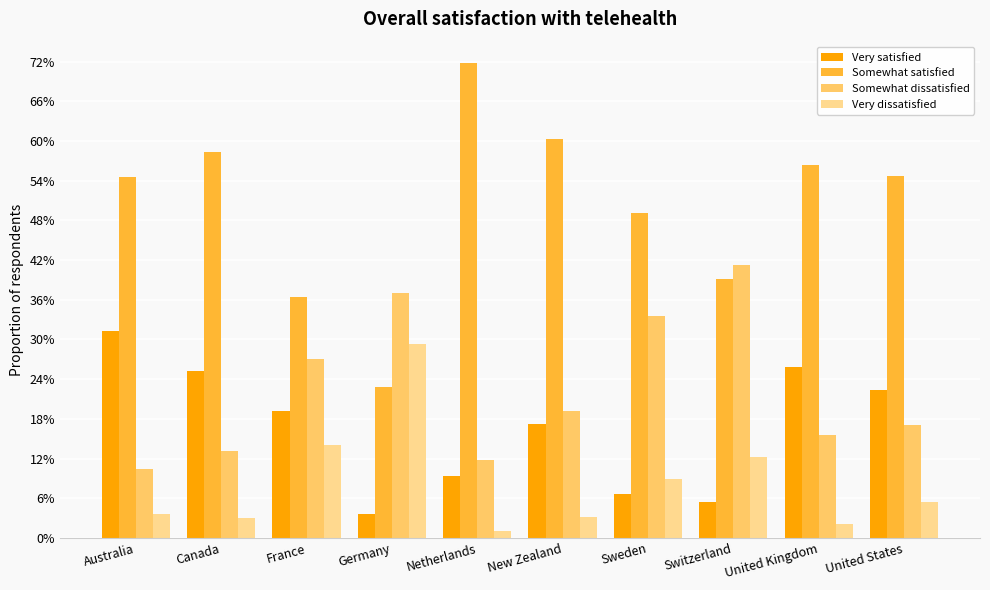

Read the Very satisfied value at United States.

22.3